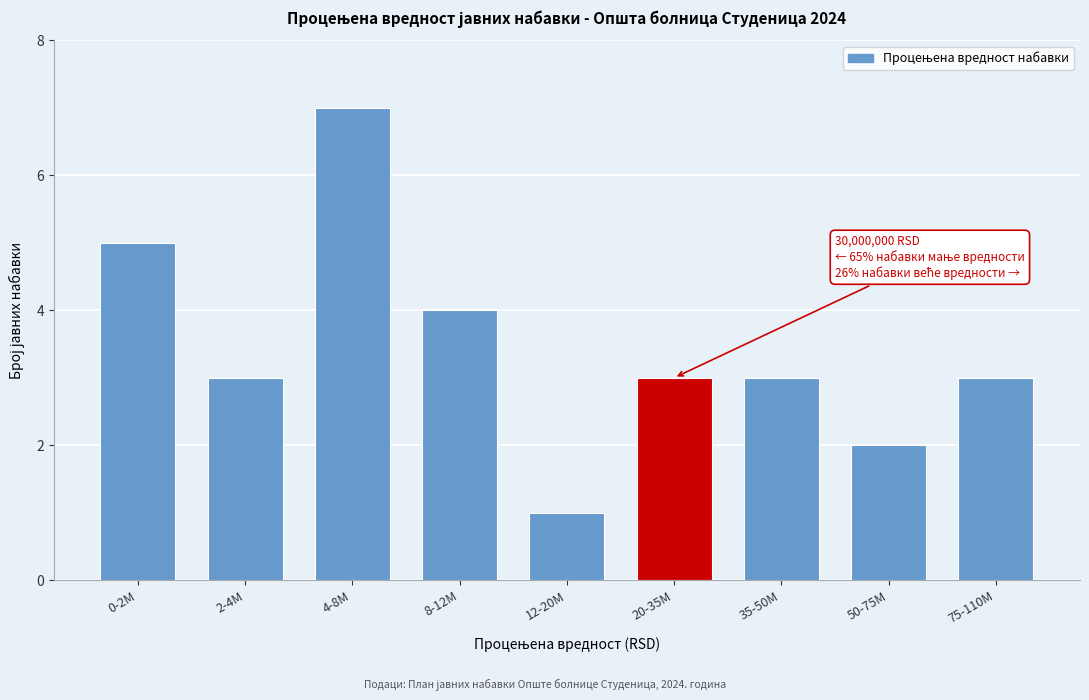

Reading left to right, list all the values displayed in this chart.

5	3	7	4	1	3	3	2	3